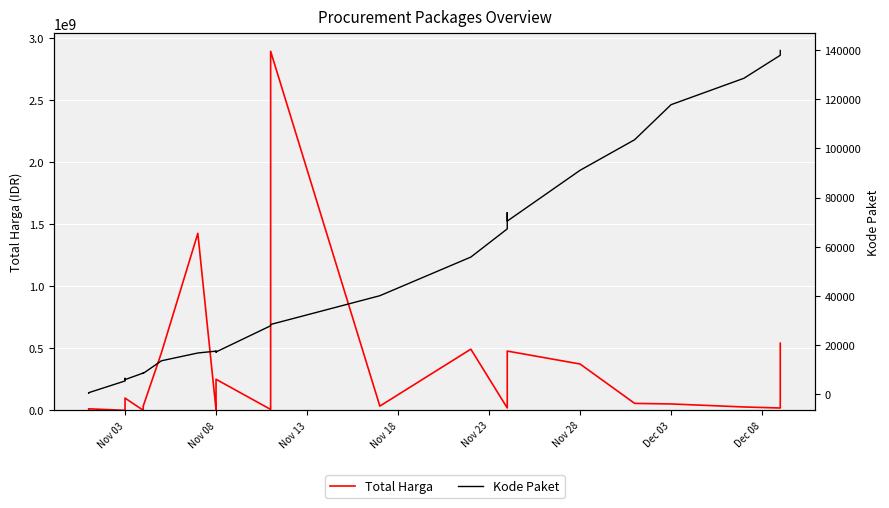

What is the maximum value shown in the chart?

2892122000